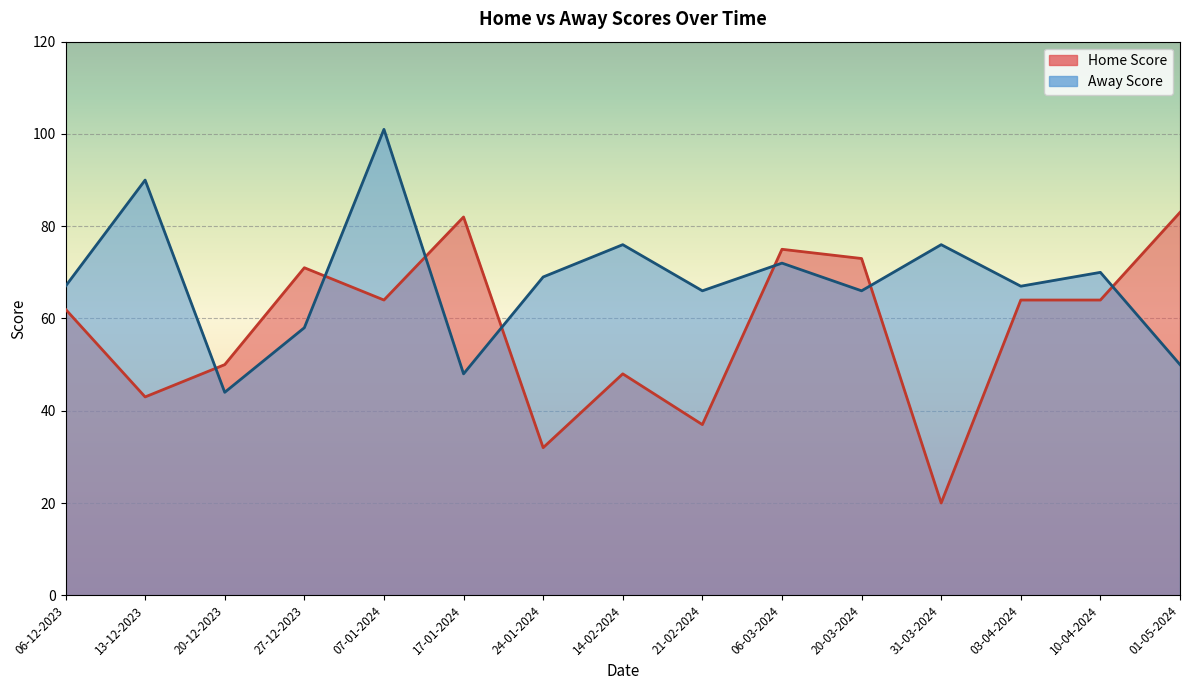

The chart shows a value of 67 at 06-12-2023. True or false?

True